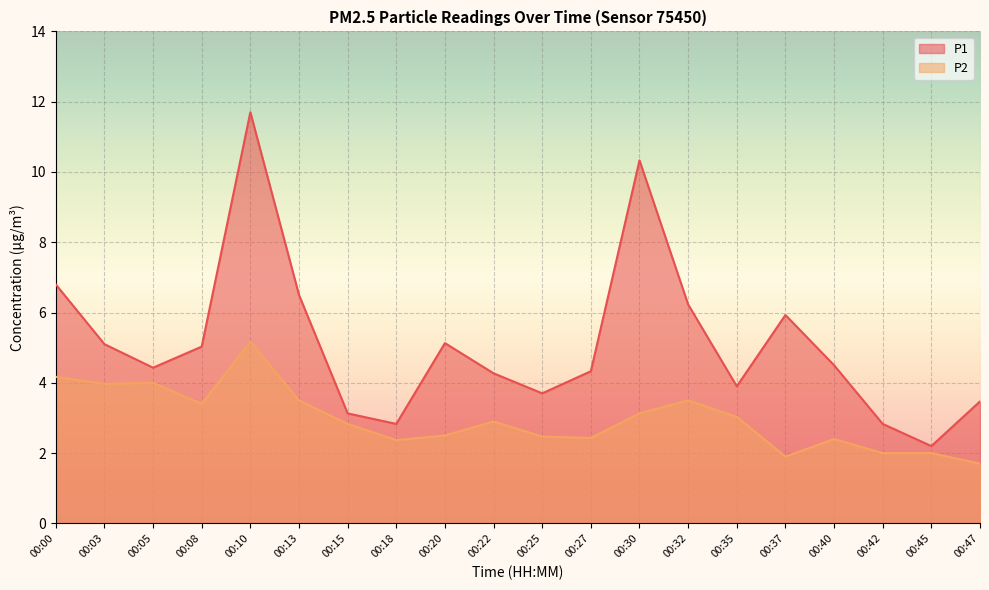

What is the total value across all series at 00:13?

10.0